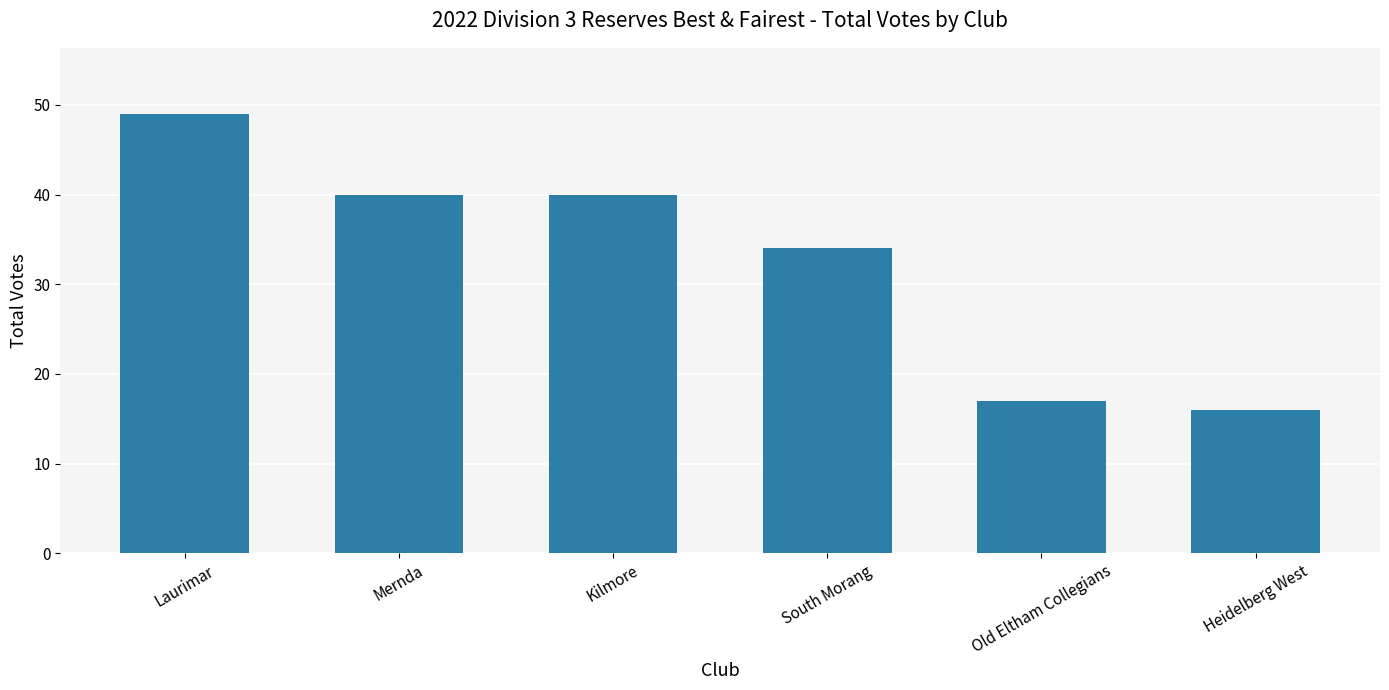

What is the difference between the second highest and second lowest values?

23